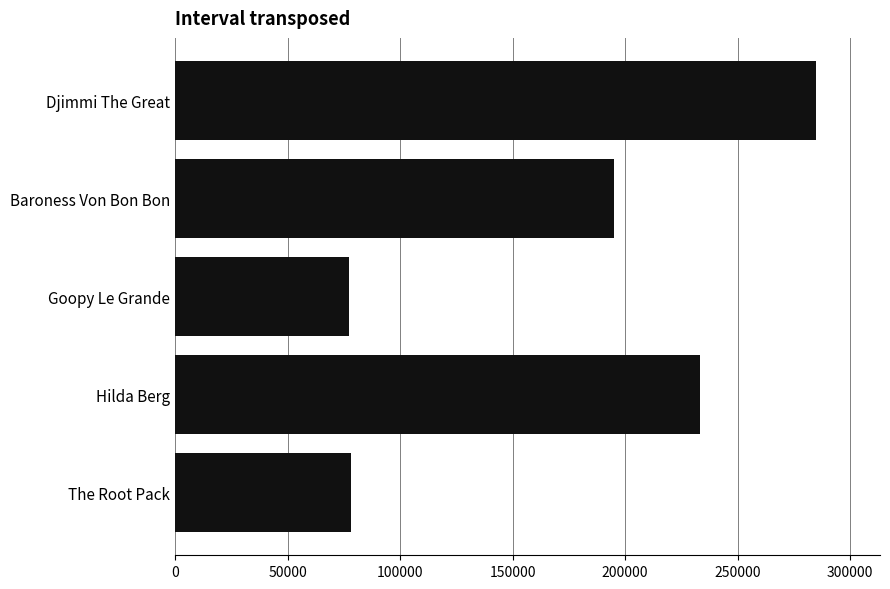

Between The Root Pack and Djimmi The Great, which is larger?

Djimmi The Great